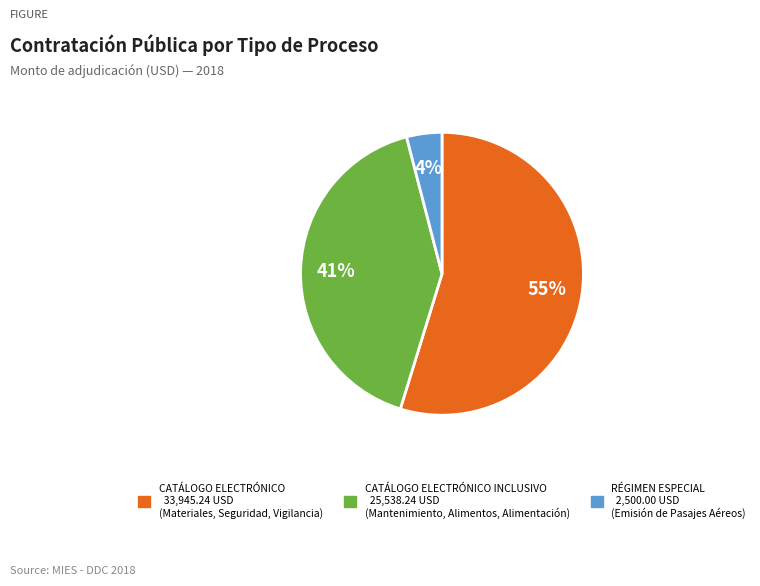

Is there any slice that represents more than half of the pie?

Yes